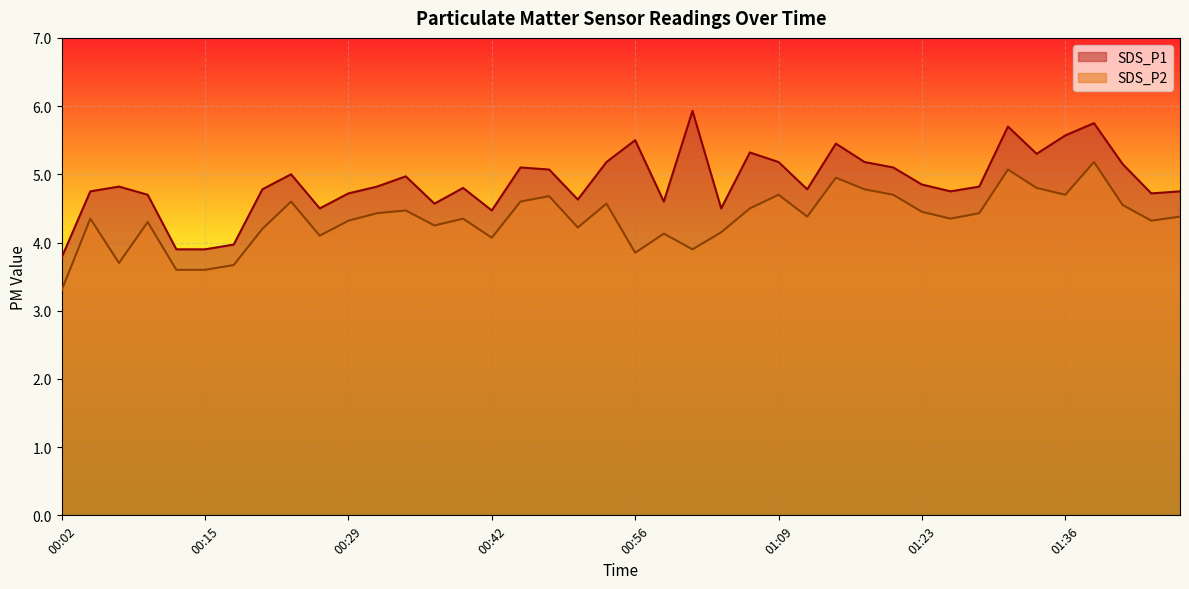

At which category does SDS_P1 reach its first local valley?

00:26